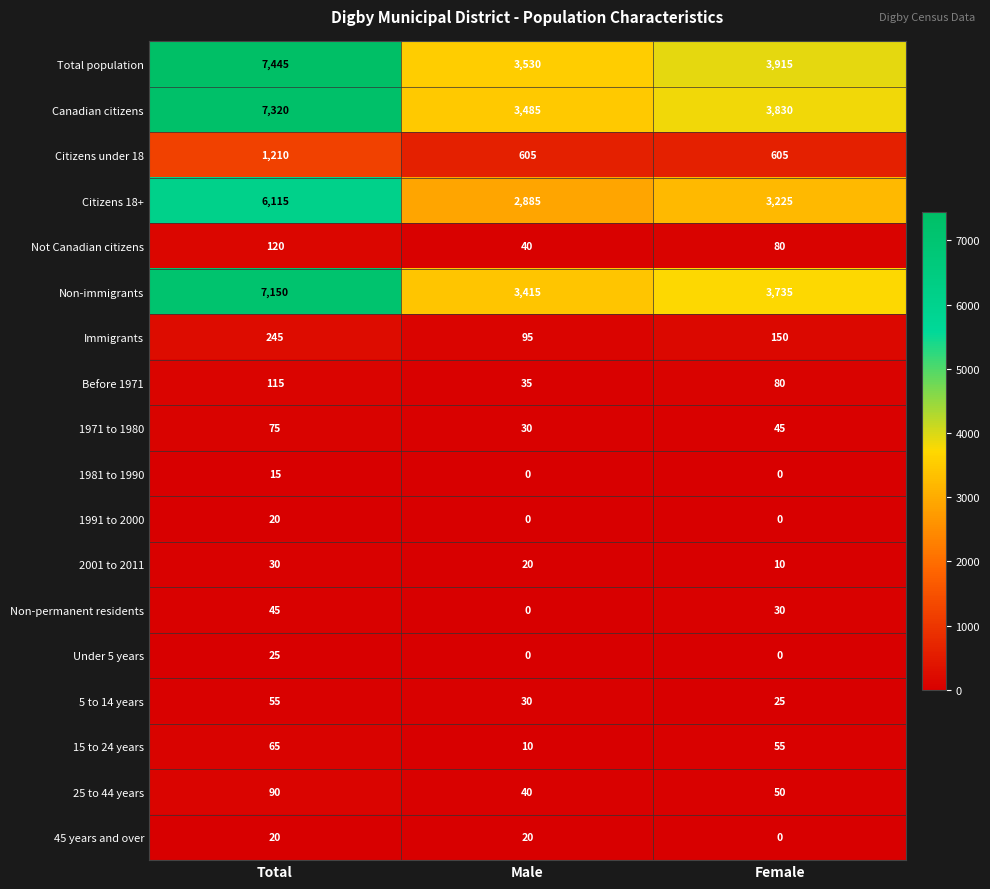

The value of Citizens under 18 at Total is 1210. True or false?

True